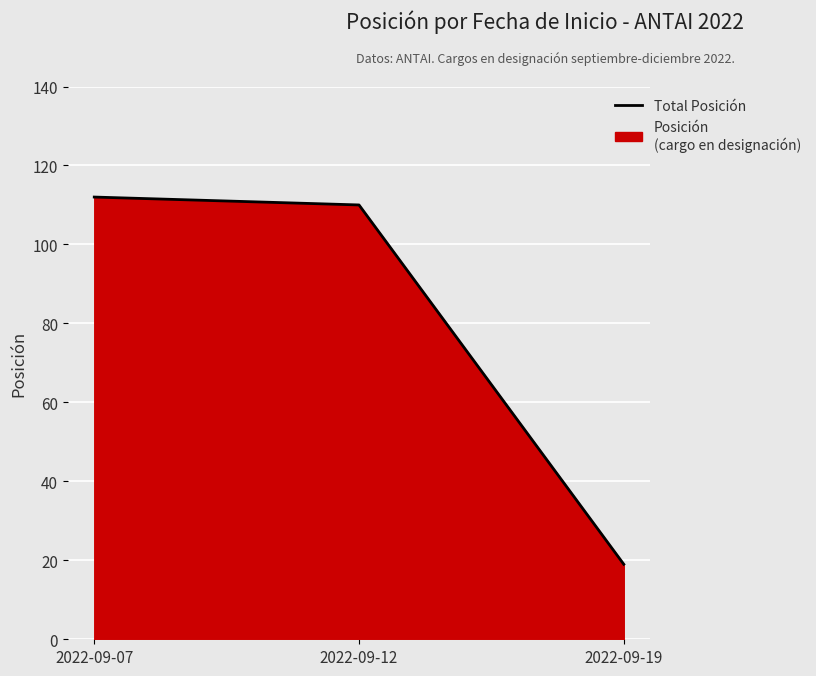

Which has a higher value, 2022-09-19 or 2022-09-07?

2022-09-07